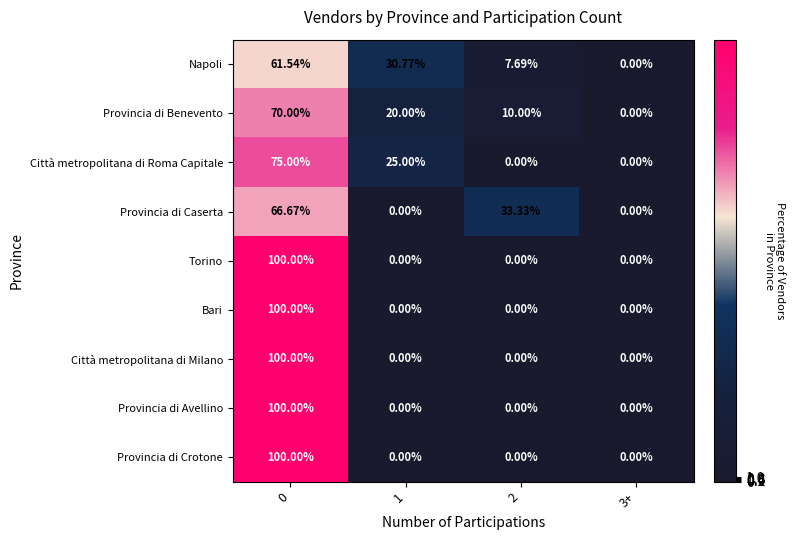

Between 1 and 3+, which series saw the biggest shift?

Napoli